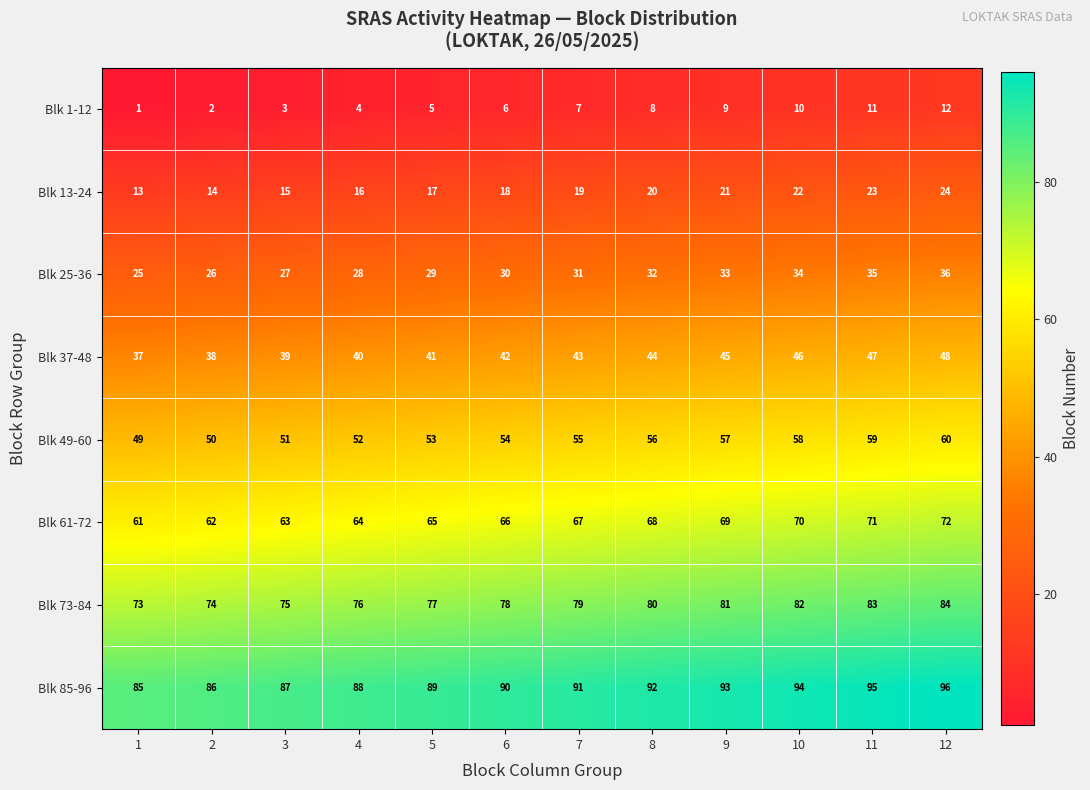

Rank the series by their maximum value, from highest to lowest.

Blk 85-96, Blk 73-84, Blk 61-72, Blk 49-60, Blk 37-48, Blk 25-36, Blk 13-24, Blk 1-12